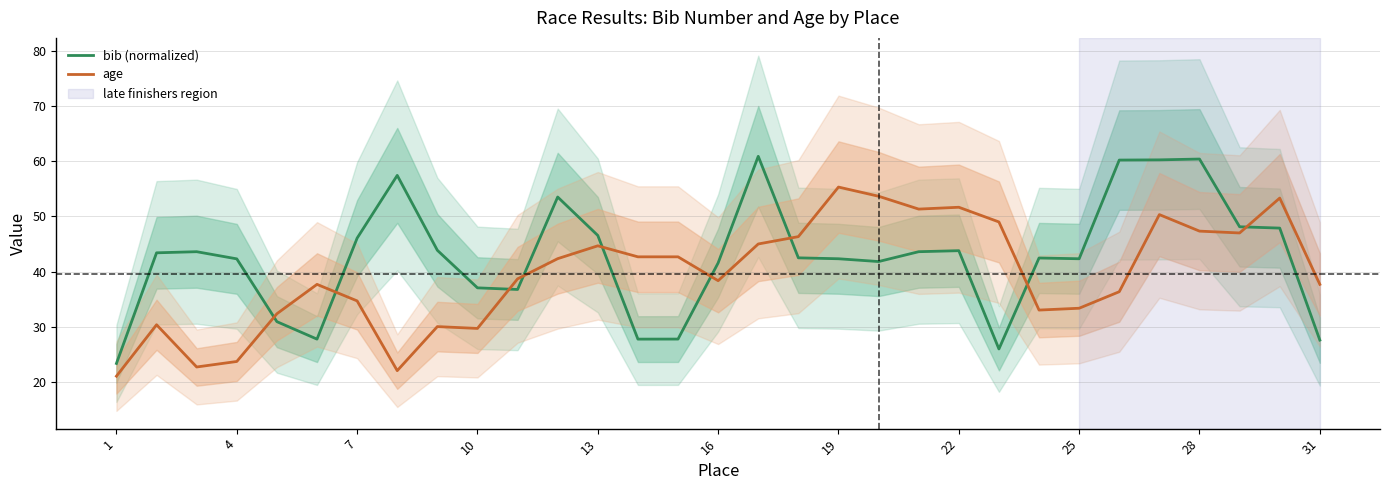

True or false: bib (normalized) has a value of 26.5 at 4.

False